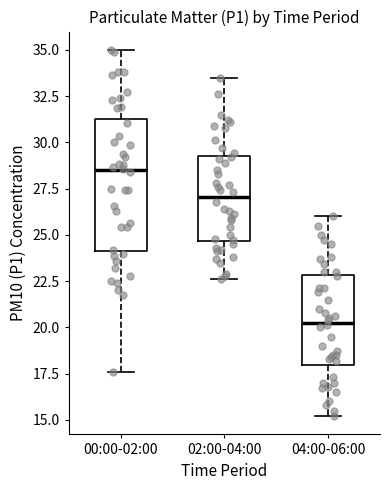

Reading left to right, transcribe this box plot: for each box, give where its median line is, the range the box spans, and where its two whiskers end, as read against the y-axis. The values are not printed on the chart, so give them approximately, as read against the axis.

00:00-02:00: median 28.5, box 24.0 to 31.0, whiskers 17.5 to 35.0
02:00-04:00: median 27.0, box 24.5 to 29.5, whiskers 22.5 to 33.5
04:00-06:00: median 20.5, box 18.0 to 23.0, whiskers 15.0 to 26.0